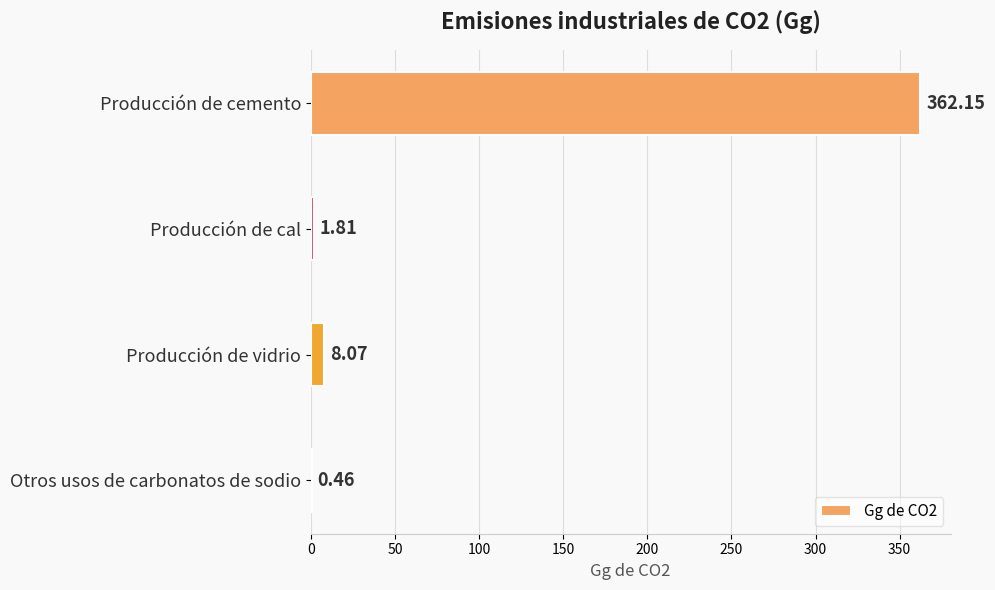

What is the sum of the values at Producción de cal and Producción de vidrio?

9.9